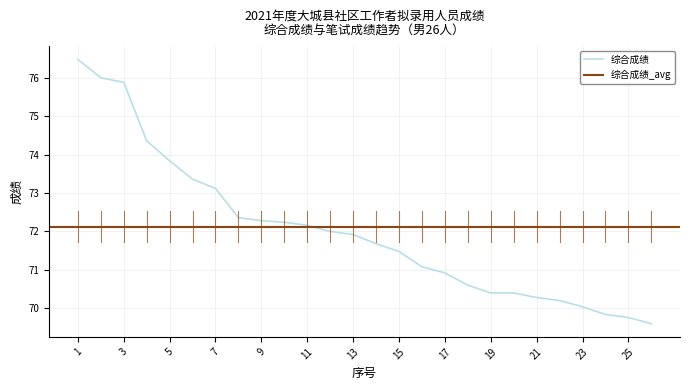

The value at 22 is 96.6. True or false?

False